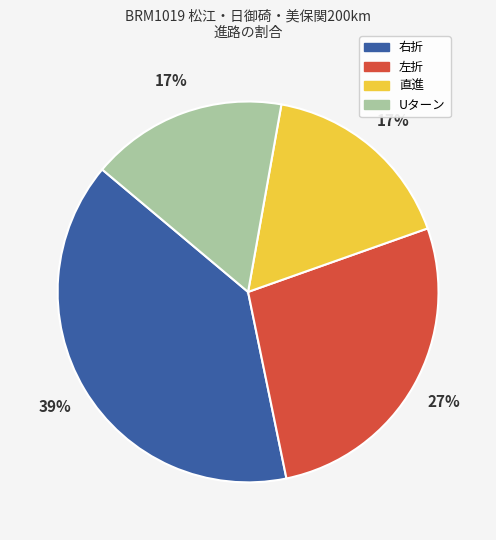

To the nearest percent, what portion does 右折 represent?

39%